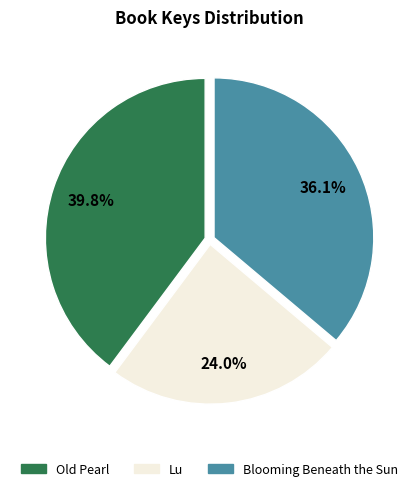

What is the ratio of the value at Blooming Beneath the Sun to the value at Old Pearl?

0.9